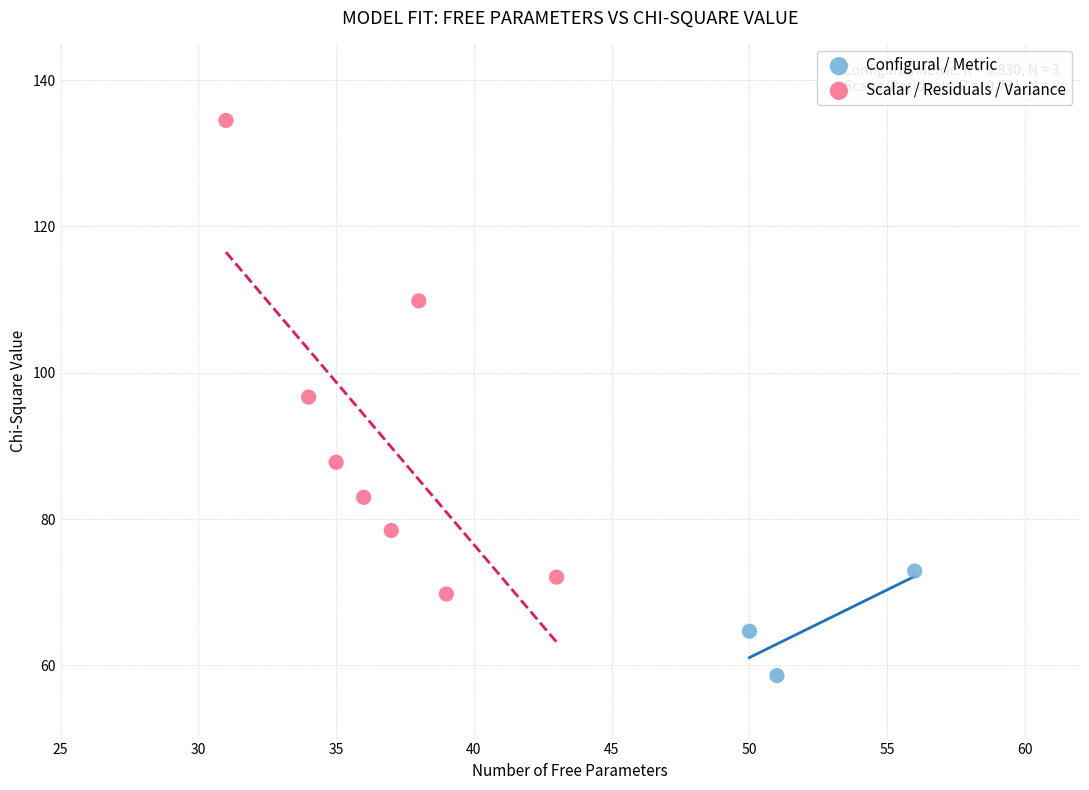

Which series contains the lowest Y value?

Configural / Metric